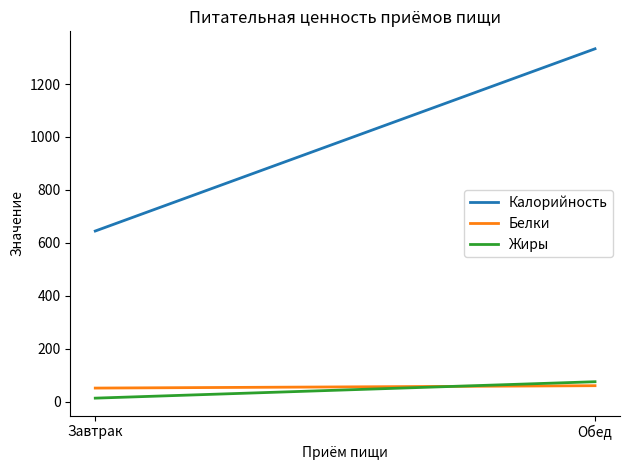

What is the greatest value displayed?

1333